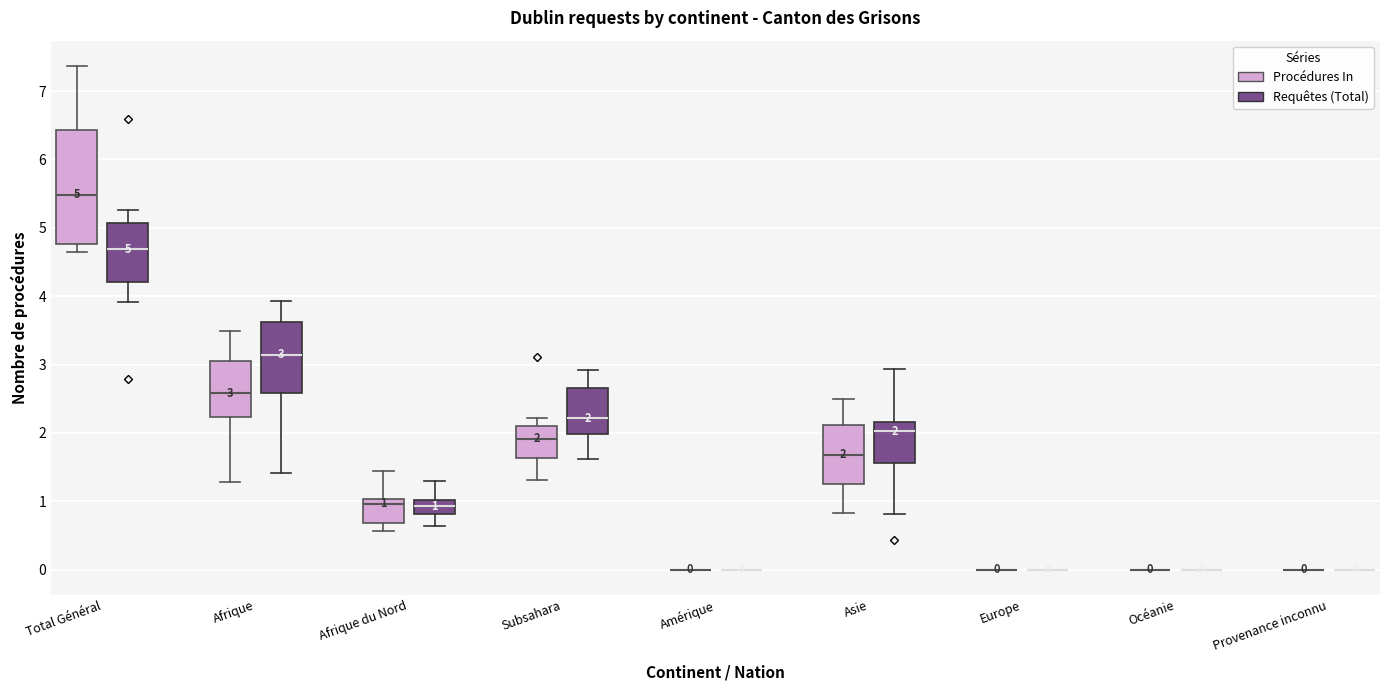

Comparing the boxes themselves (not the whiskers), which one is the tallest?

Total Général (Procédures In)